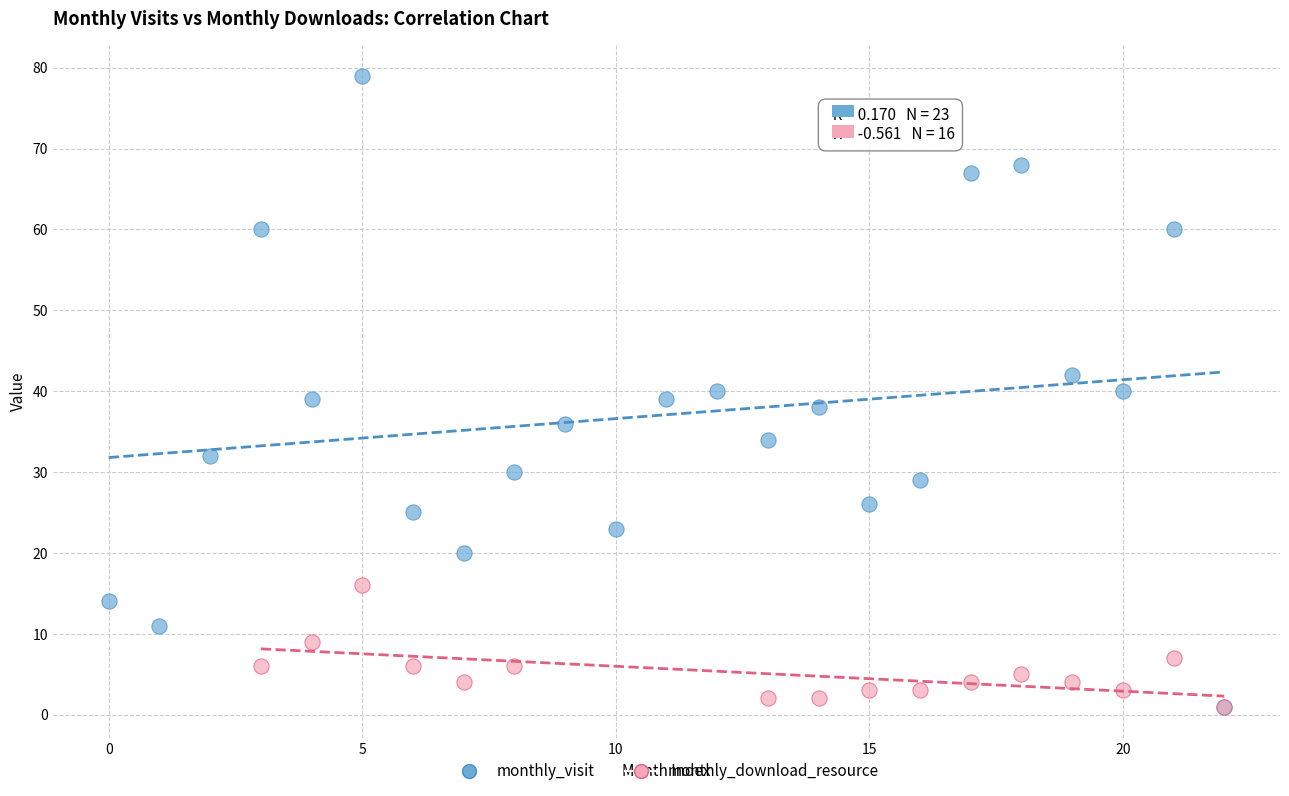

Which series has the widest spread of Y values?

monthly_visit